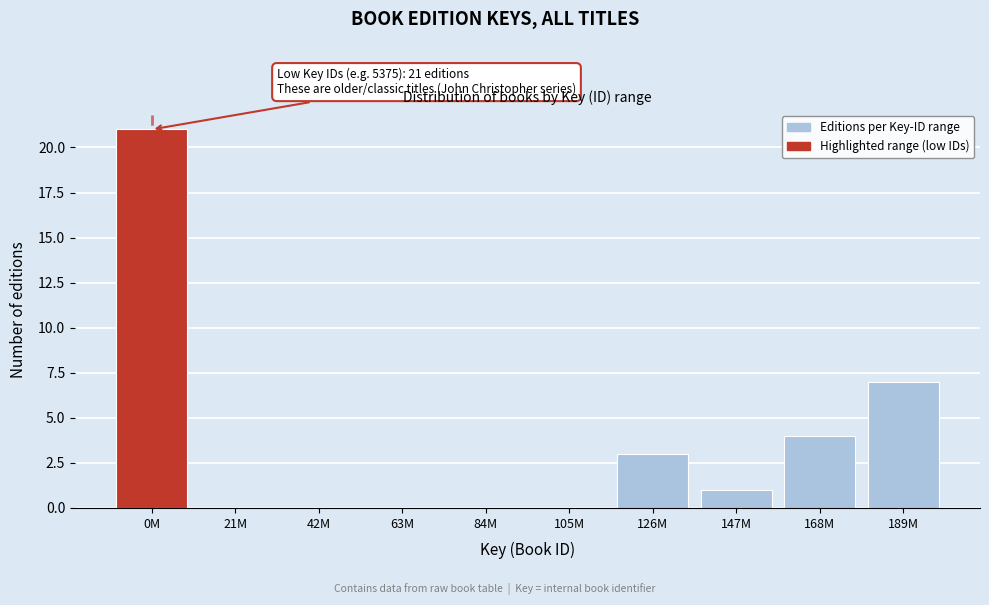

Reading left to right, extract all data points from this chart.

0M=21	21M=0	42M=0	63M=0	84M=0	105M=0	126M=3	147M=1	168M=4	189M=7